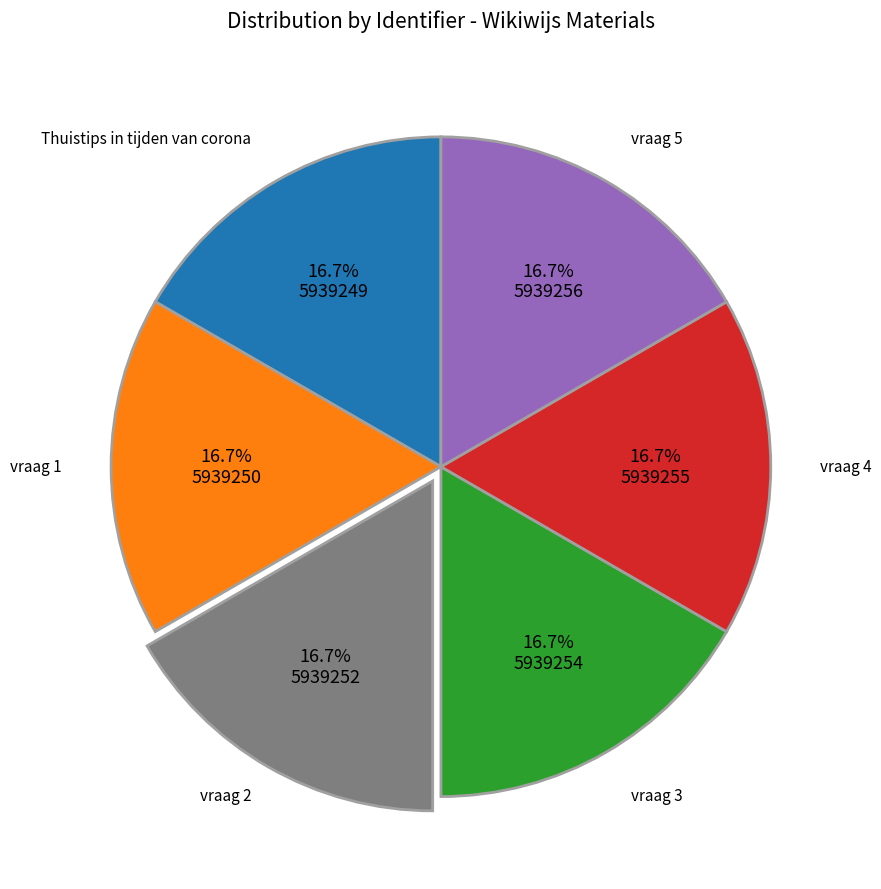

Is there a majority slice in this chart?

No